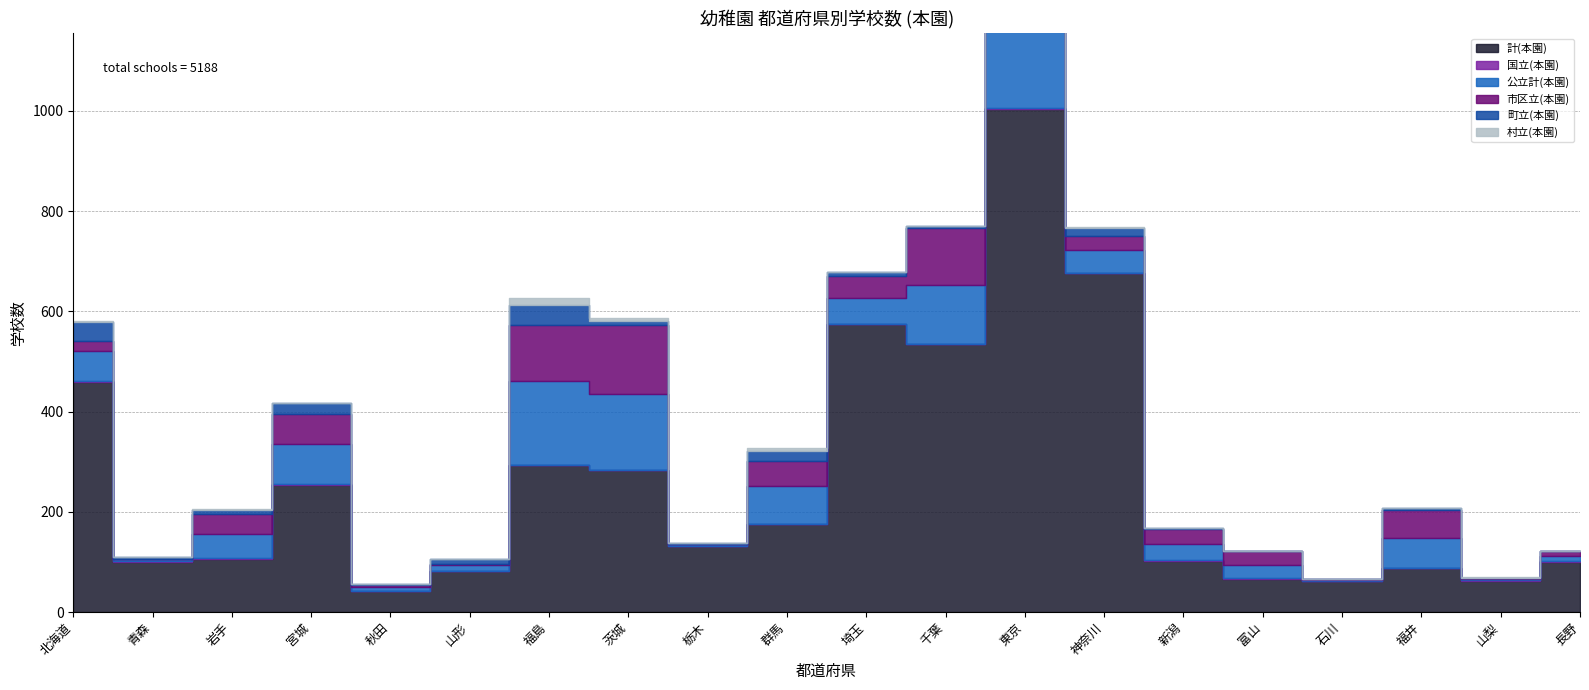

List the series in order of their peak value, lowest first.

国立(本園), 村立(本園), 町立(本園), 公立計(本園), 市区立(本園), 計(本園)